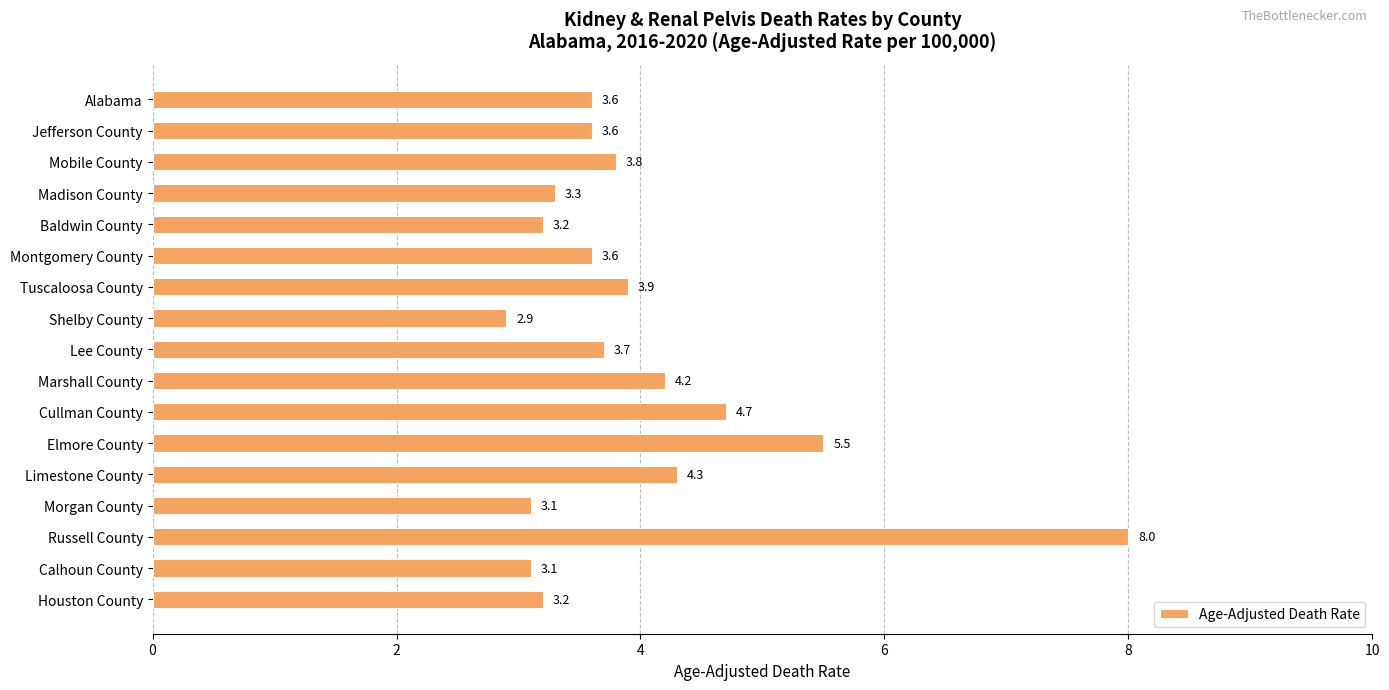

What is the ratio of the value at Montgomery County to the value at Cullman County?

0.8